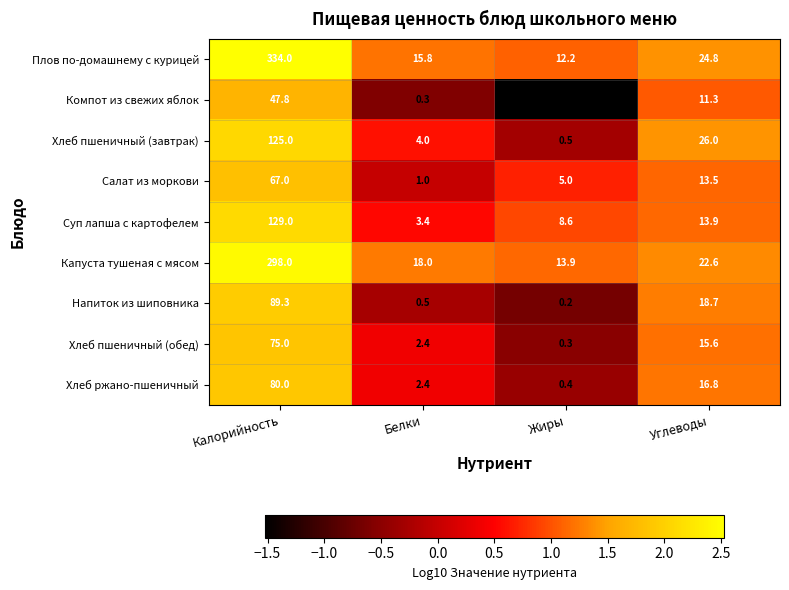

At how many categories does at least one series exceed 0?

4